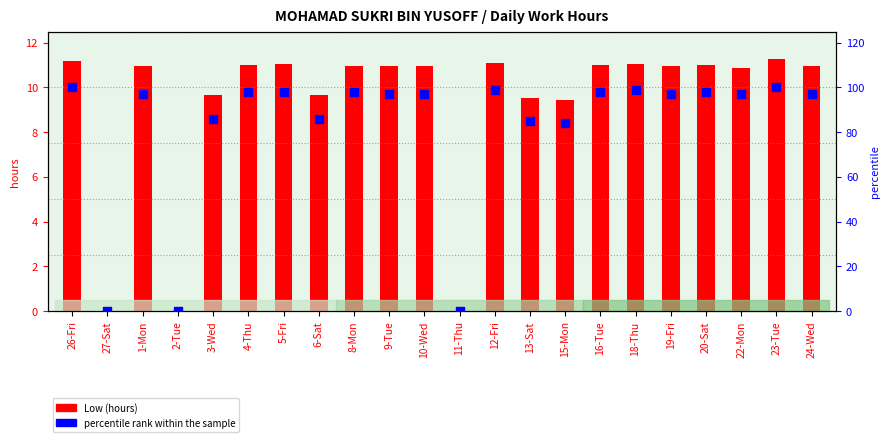

At which category is the sum across all series the highest?

23-Tue